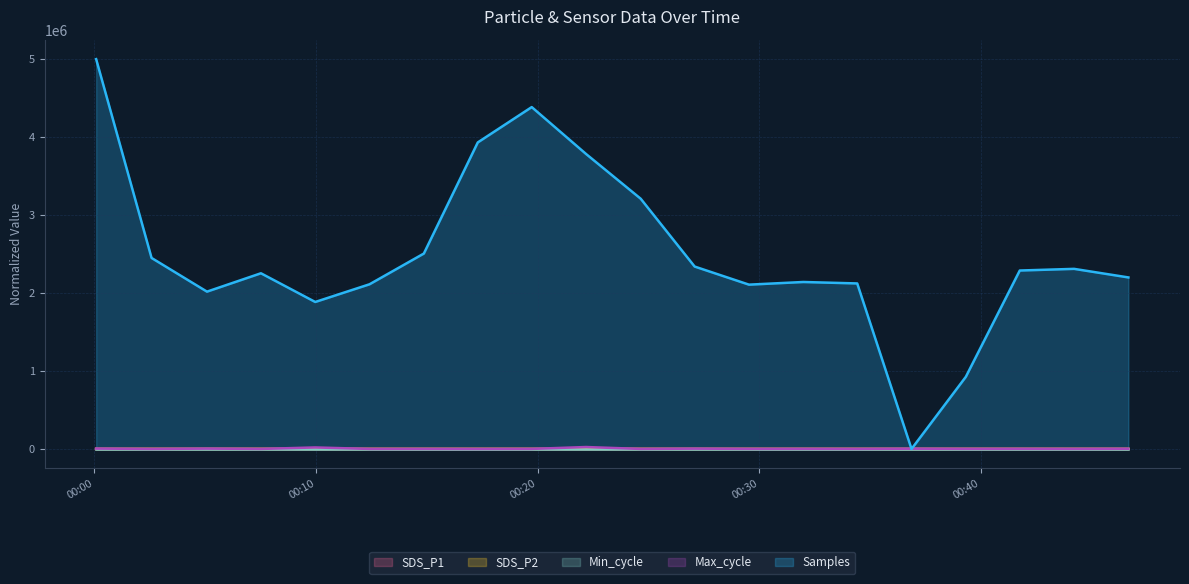

What position from the left is 2023/04/08 00:41:45?

18